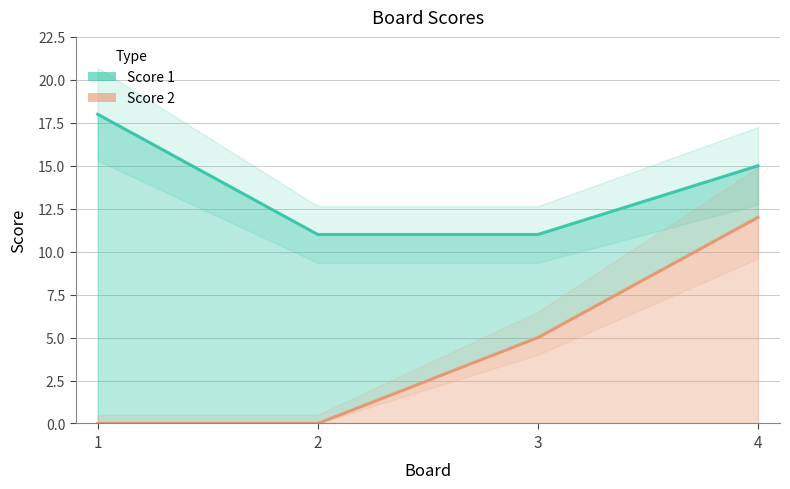

At which category is the sum across all series the highest?

4